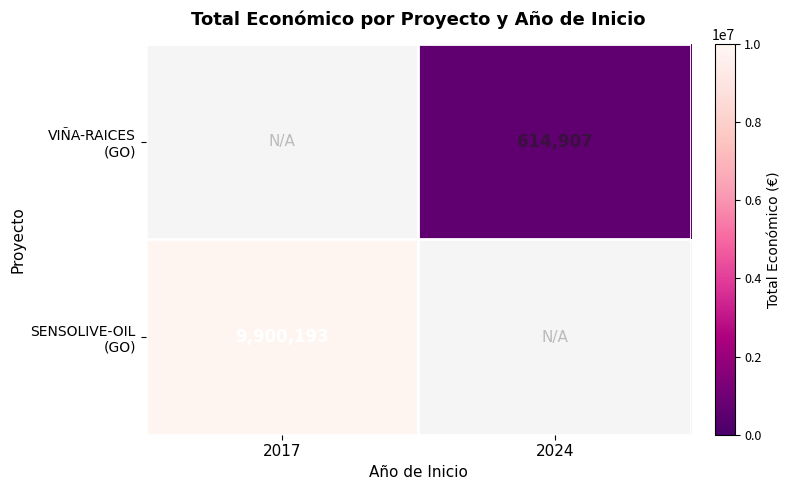

Which series has the widest spread of values?

SENSOLIVE-OIL (GO)